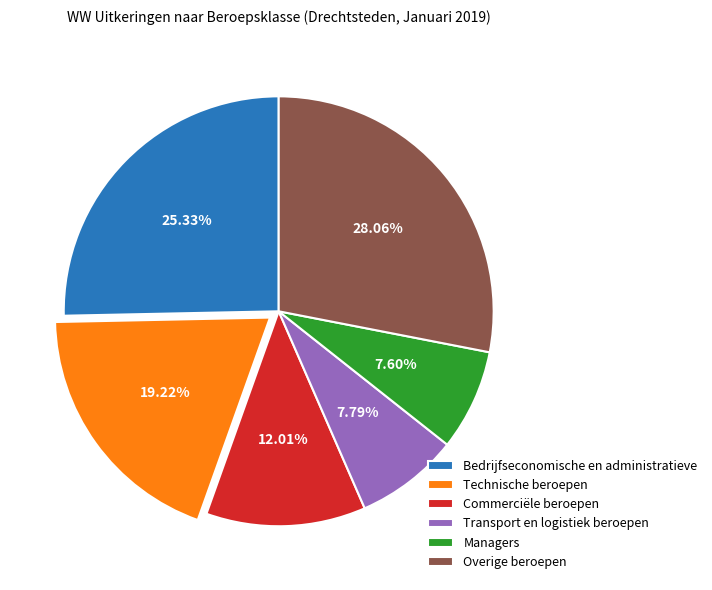

Which has a higher value, Bedrijfseconomische en administratieve or Managers?

Bedrijfseconomische en administratieve